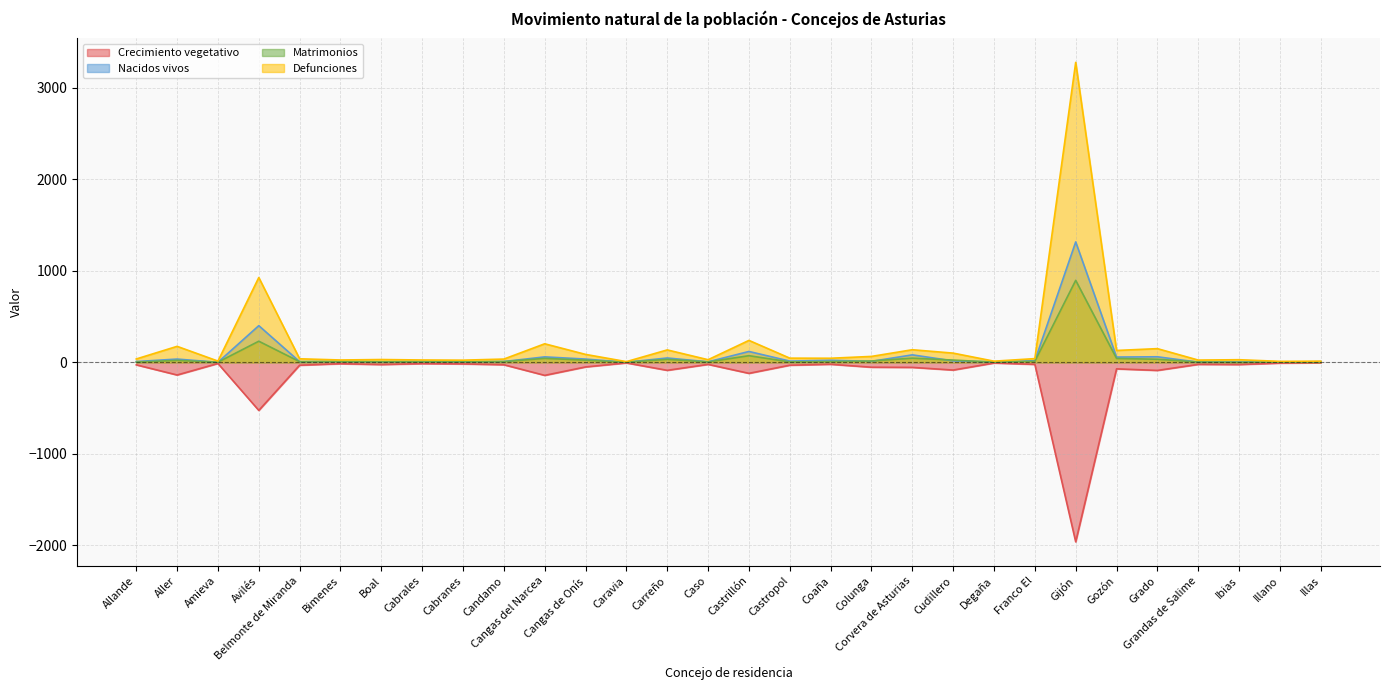

Where is Nacidos vivos nearest to the value 657?

Avilés